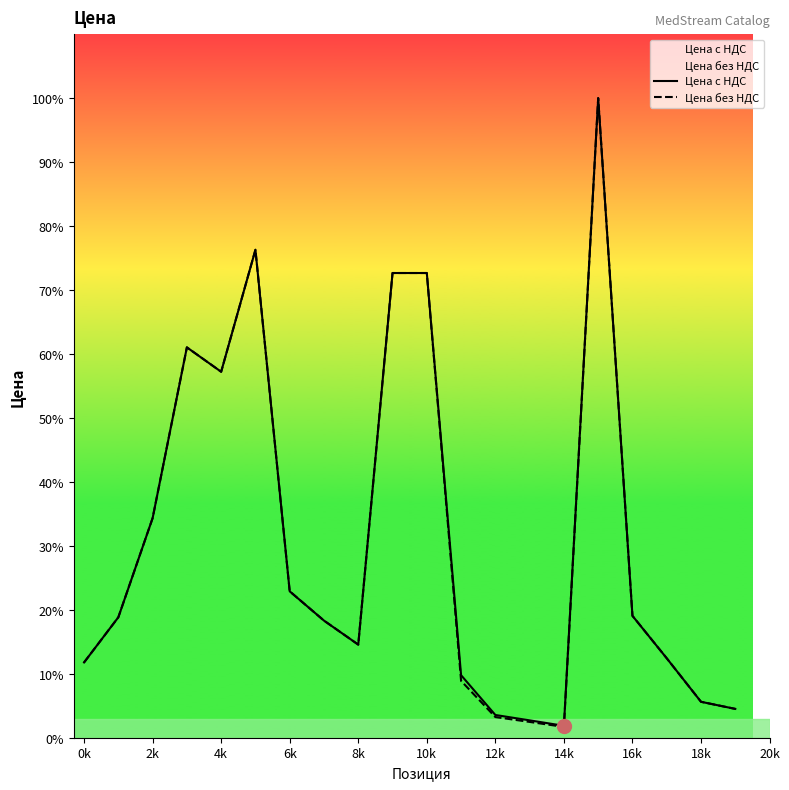

Which label corresponds to the largest value in the chart?

15